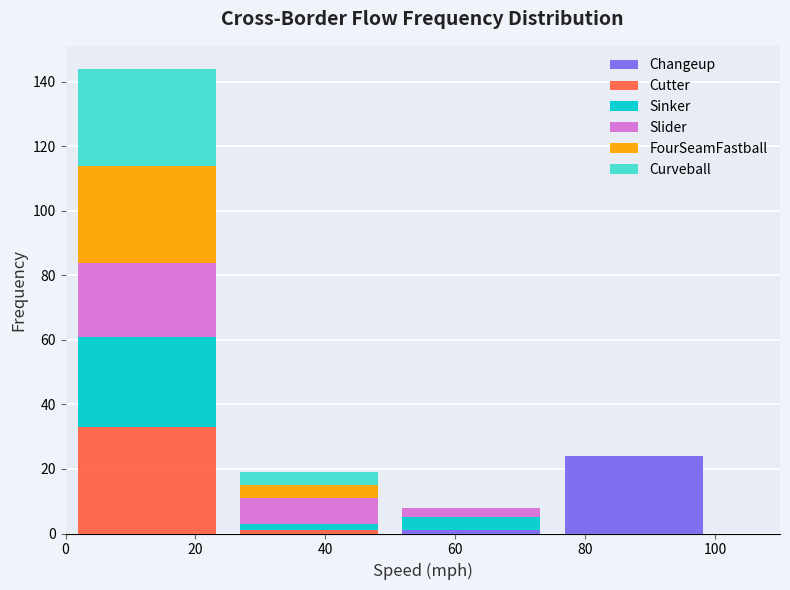

What is the total height of the stacked bar covering 0 to 25 on the x-axis? The values are not printed on the chart, so give them approximately, as read against the axis.

144